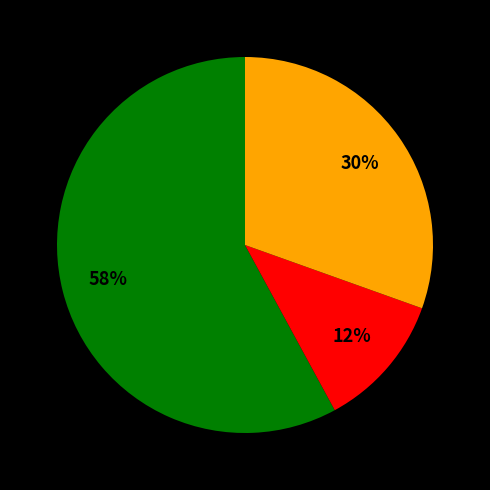

Is there a majority slice in this chart?

Yes